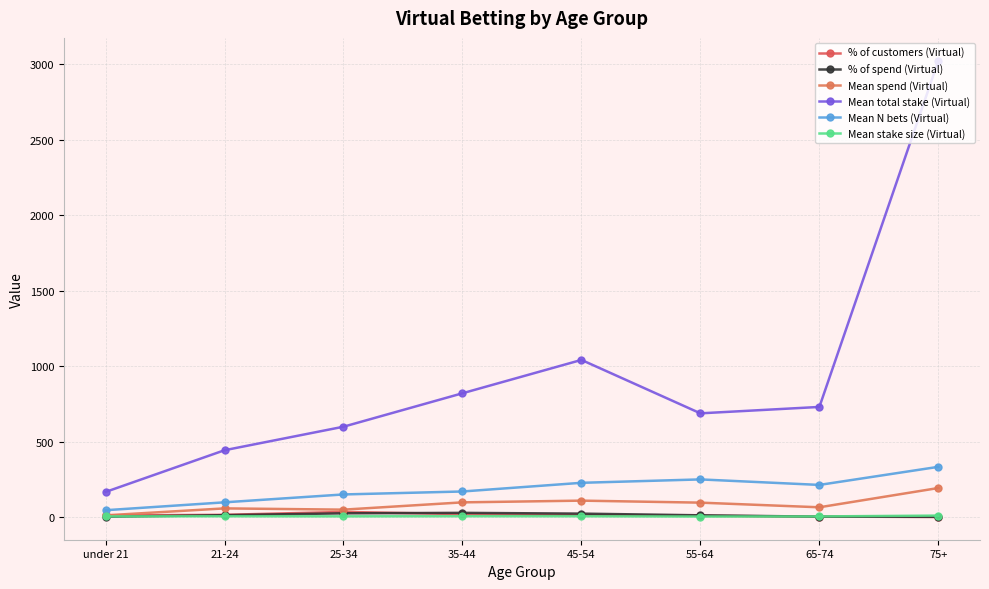

Count the number of categories in the chart.

8